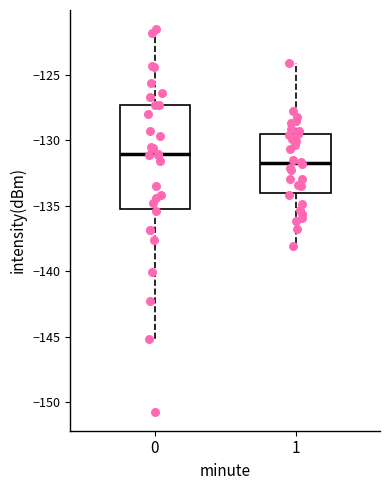

Reading left to right, read every box against the y-axis: the position of its median line, the range the box covers, and the ends of its whiskers. The values are not printed on the chart, so give them approximately, as read against the axis.

0: median -131.0, box -135.5 to -127.5, whiskers -145.0 to -121.5
1: median -131.5, box -134.0 to -129.5, whiskers -138.0 to -124.0